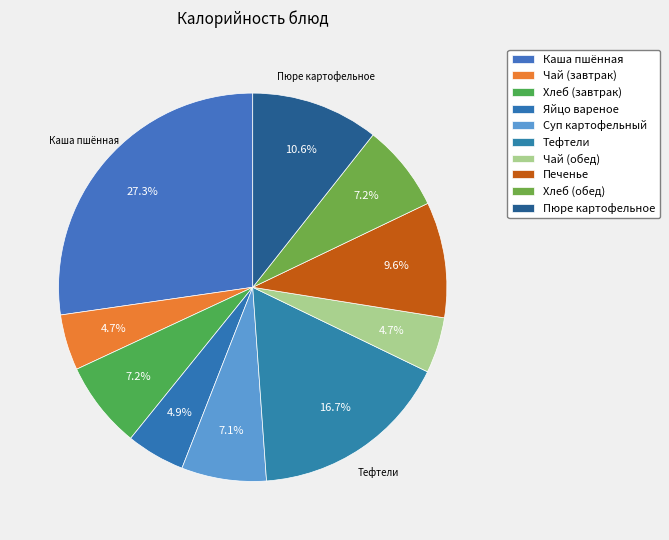

How many segments does this pie chart have?

10